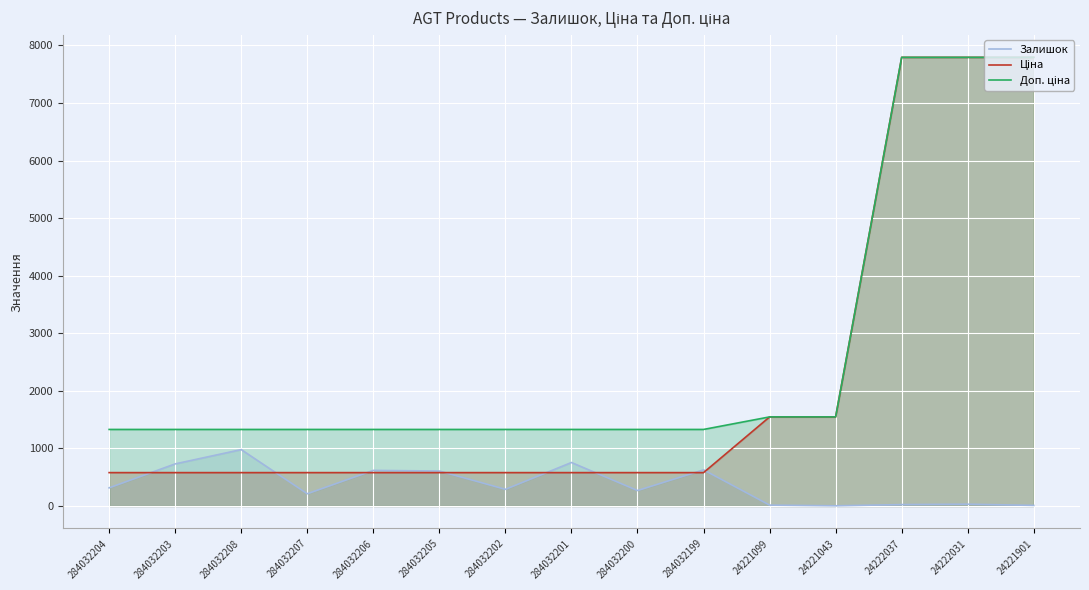

Is it true that Доп. ціна equals 881.9 at 284032205?

False